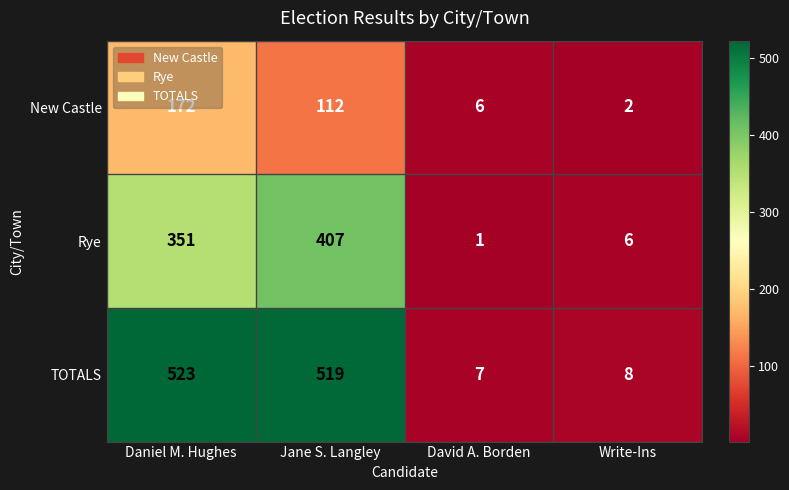

Which category has the lowest value in the New Castle series?

Write-Ins